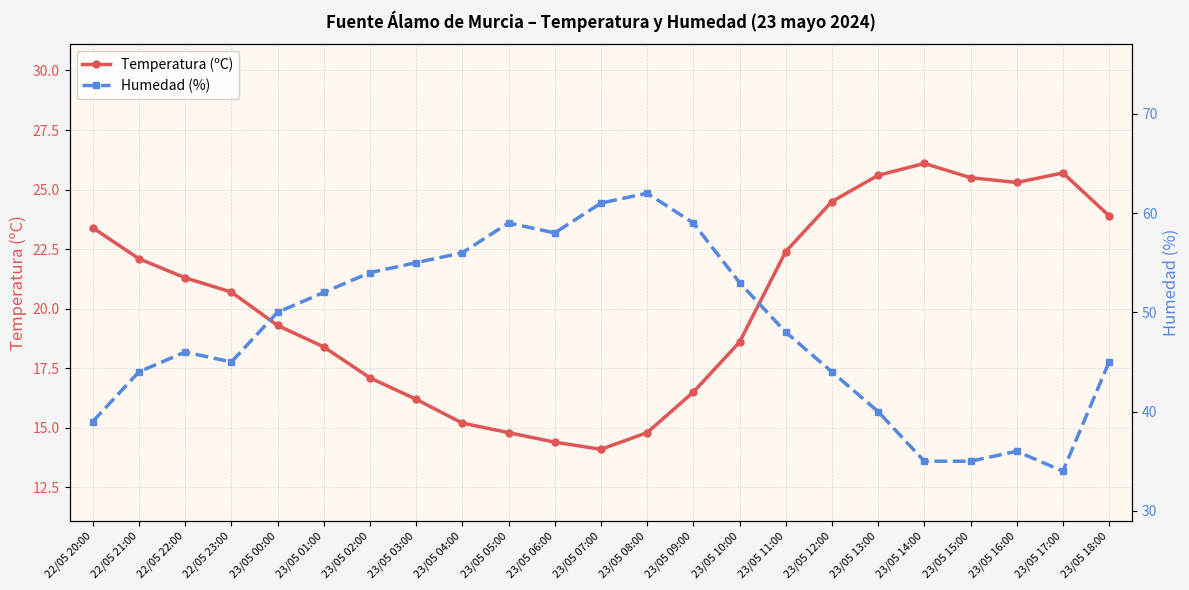

What is the average value of the Temperatura (ºC) series?

20.3